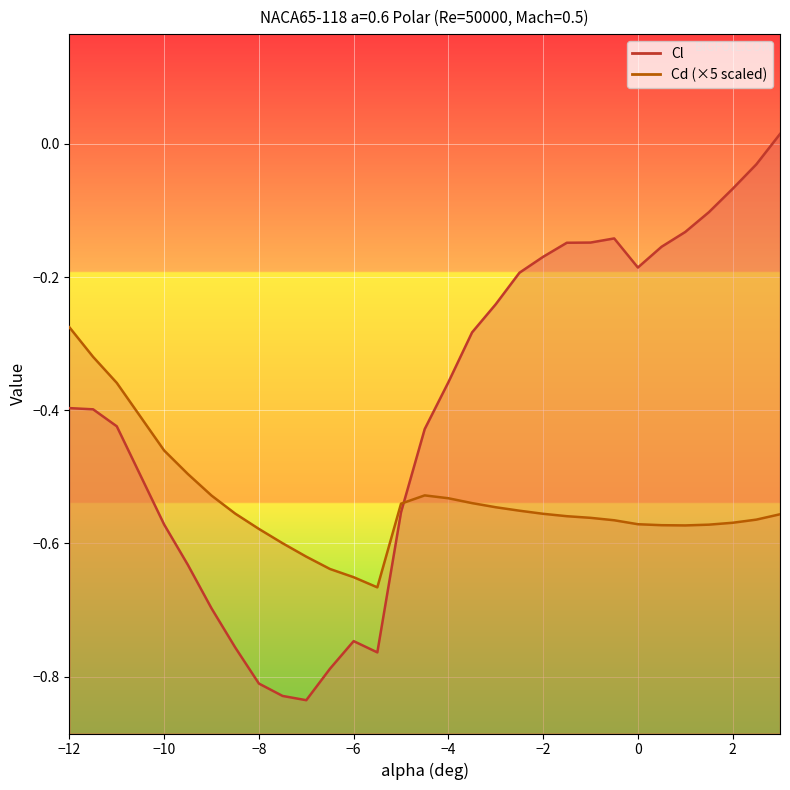

Reading right to left, what are all the values shown in this chart?

Cl: 3=0.0	2.5=-0.0	2=-0.1	1.5=-0.1	1=-0.1	0.5=-0.2	0=-0.2	-0.5=-0.1	-1=-0.1	-1.5=-0.1	-2=-0.2	-2.5=-0.2	-3=-0.2	-3.5=-0.3	-4=-0.4	-4.5=-0.4	-5=-0.6	-5.5=-0.8	-6=-0.7	-6.5=-0.8	-7=-0.8	-7.5=-0.8	-8=-0.8	-8.5=-0.8	-9=-0.7	-9.5=-0.6	-10=-0.6	-11=-0.4	-11.5=-0.4	-12=-0.4
Cd: 3=-0.6	2.5=-0.6	2=-0.6	1.5=-0.6	1=-0.6	0.5=-0.6	0=-0.6	-0.5=-0.6	-1=-0.6	-1.5=-0.6	-2=-0.6	-2.5=-0.6	-3=-0.5	-3.5=-0.5	-4=-0.5	-4.5=-0.5	-5=-0.5	-5.5=-0.7	-6=-0.7	-6.5=-0.6	-7=-0.6	-7.5=-0.6	-8=-0.6	-8.5=-0.6	-9=-0.5	-9.5=-0.5	-10=-0.5	-11=-0.4	-11.5=-0.3	-12=-0.3